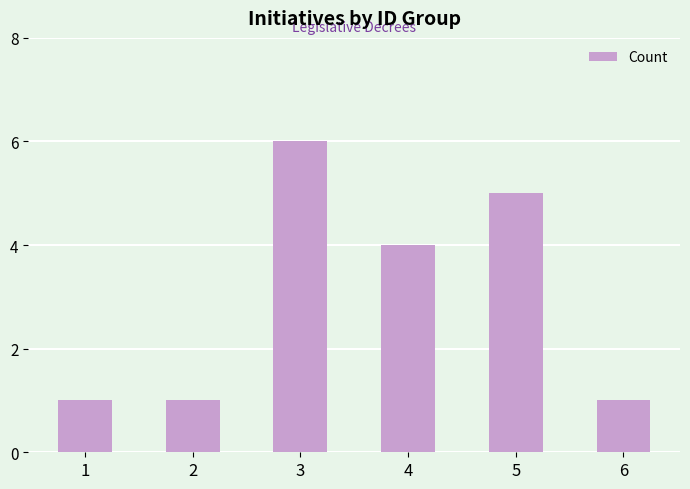

How many bars are there in total?

6